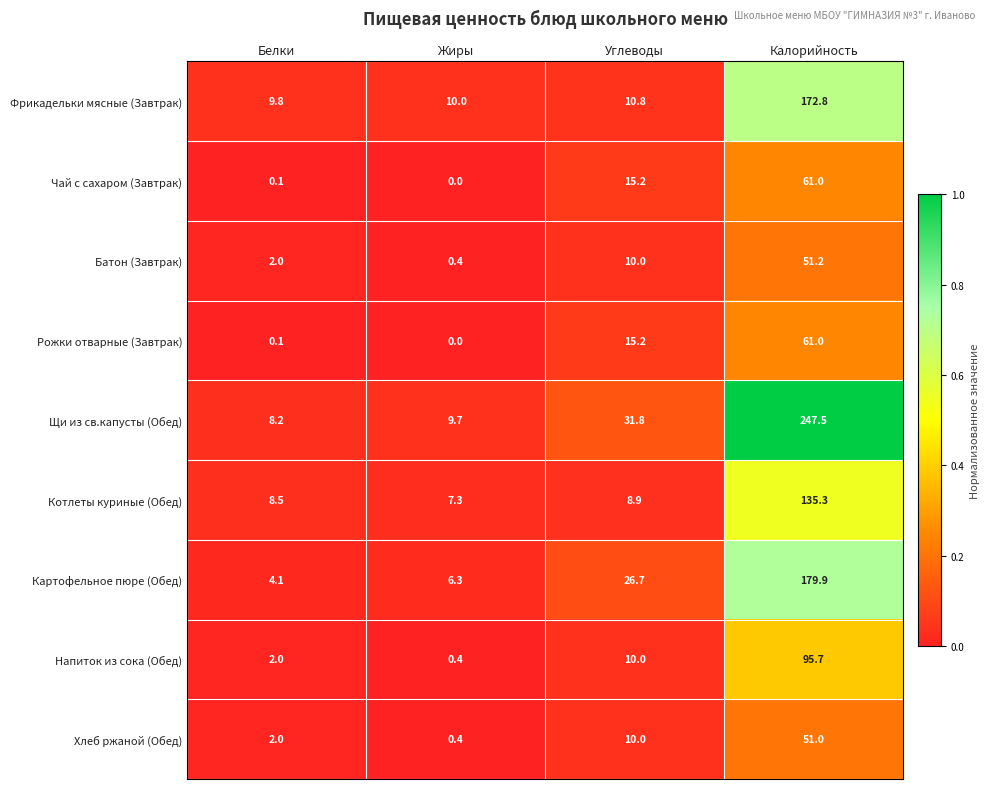

Between Углеводы and Калорийность, which series saw the biggest shift?

Щи из св.капусты (Обед)